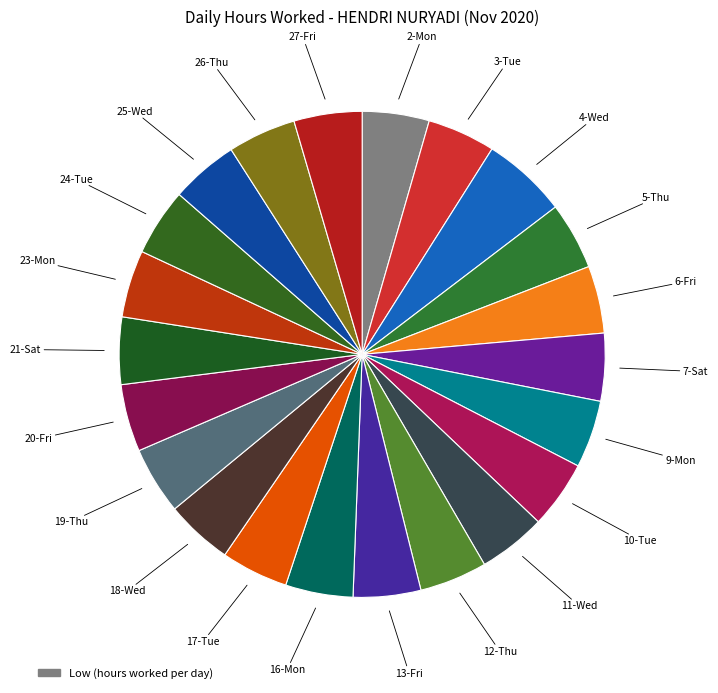

Is there a majority slice in this chart?

No